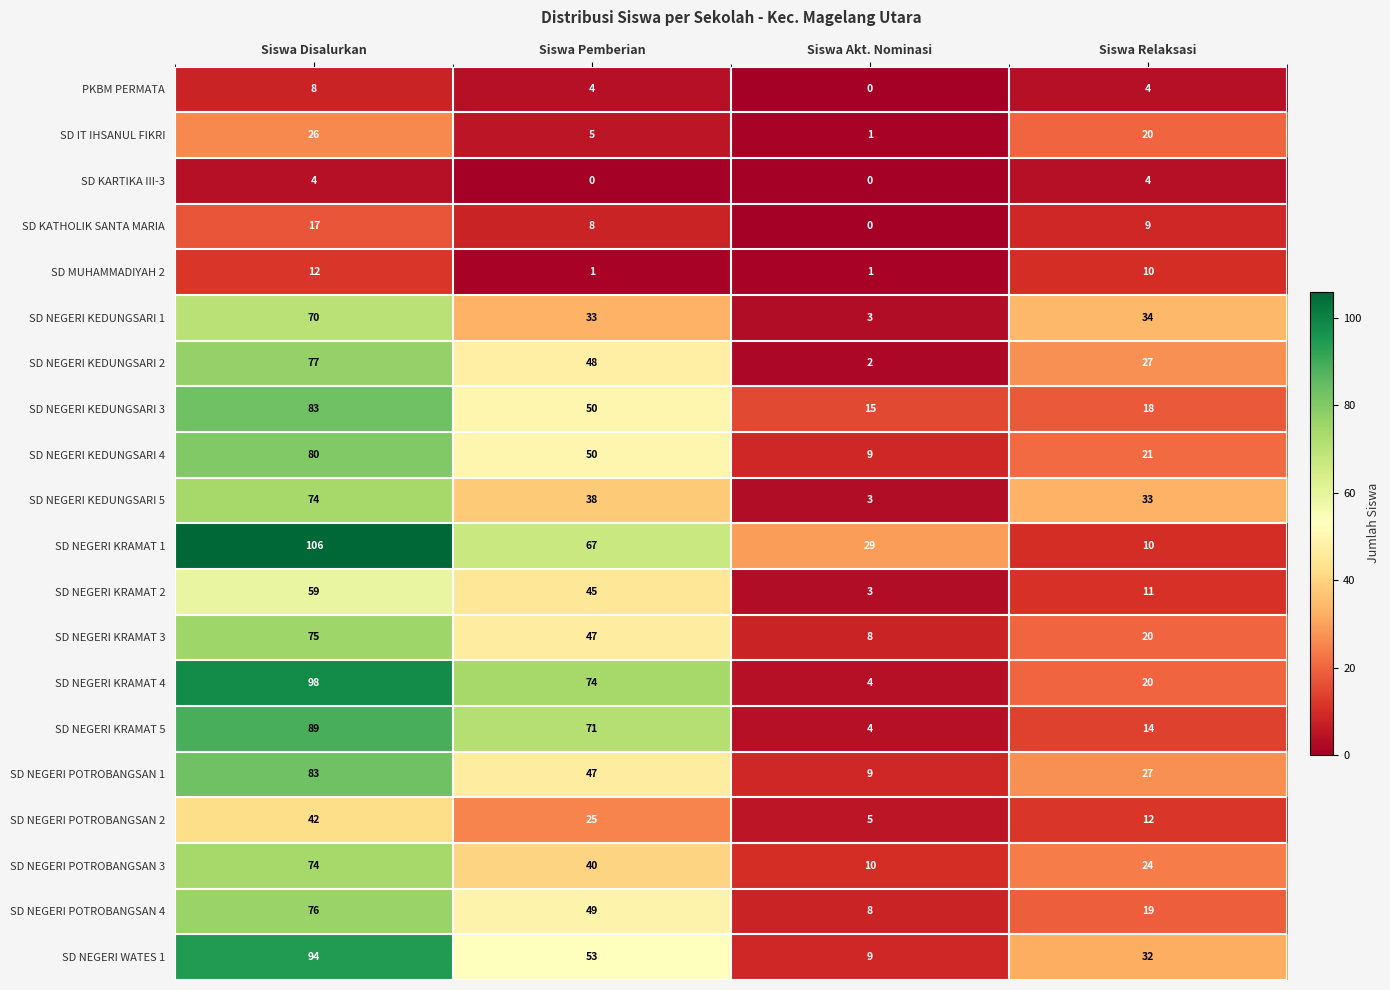

What is the total value across all series at Siswa Pemberian?

755